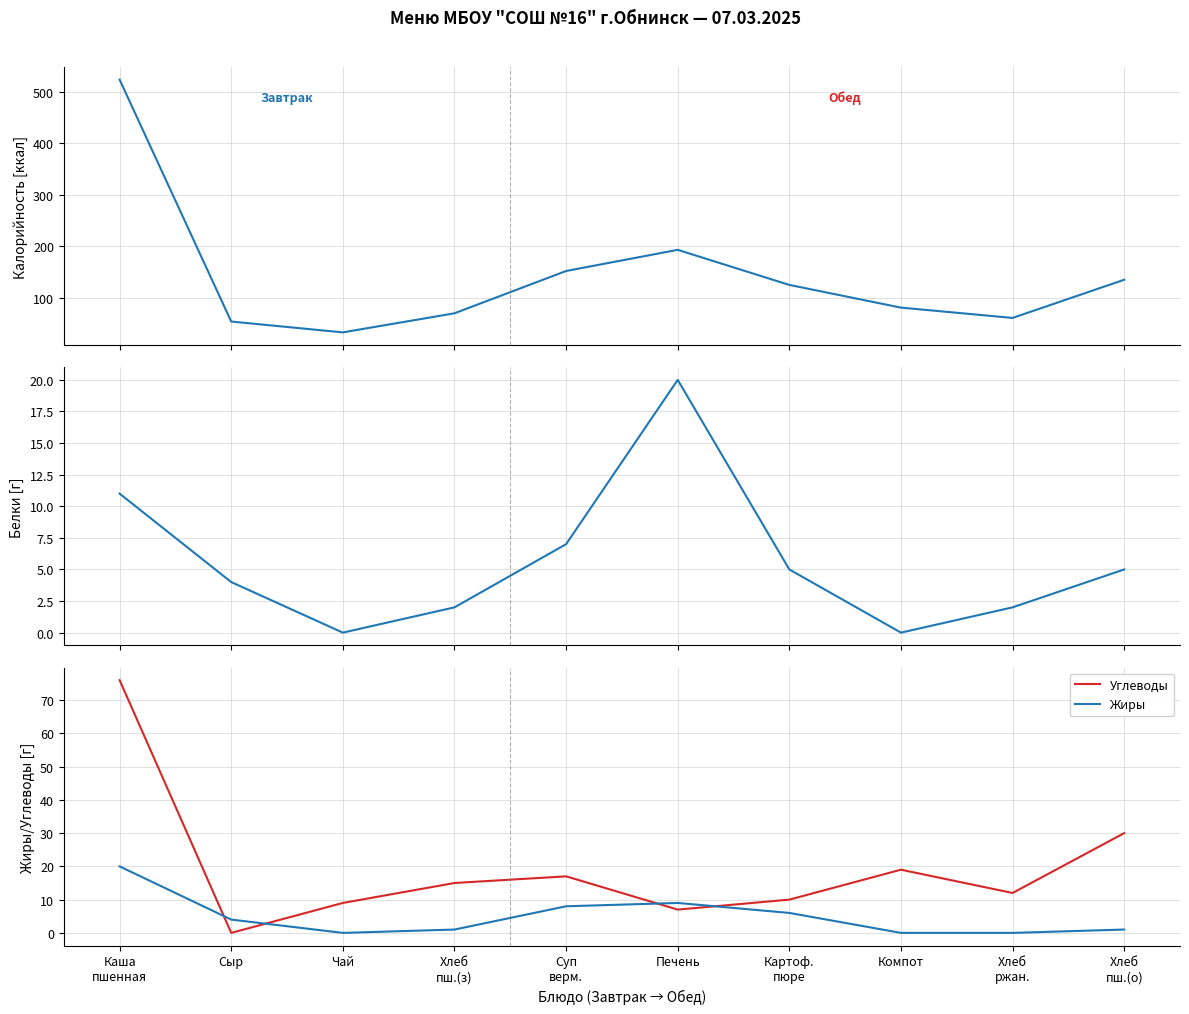

At which label does Жиры first exceed 4?

Каша
пшенная